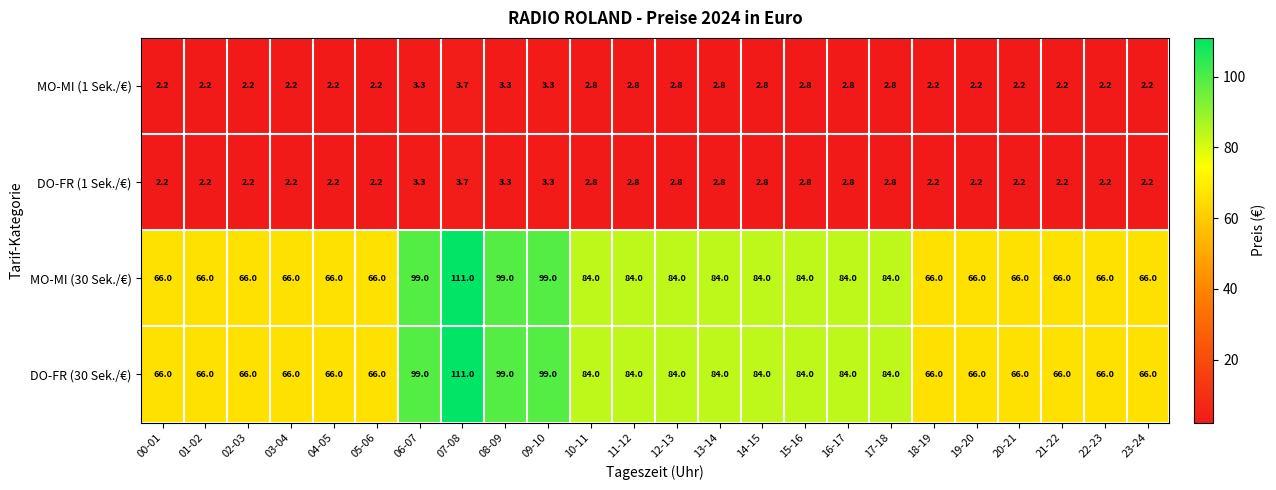

The DO-FR (30 Sek./€) series shows 101.6 at 22-23. True or false?

False